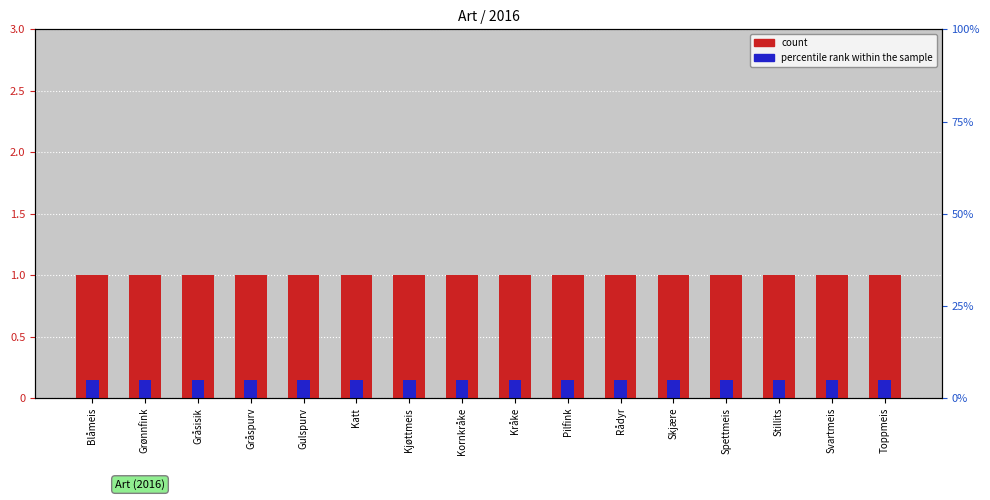

What is the label of the 4th bar from the left?

Gråspurv